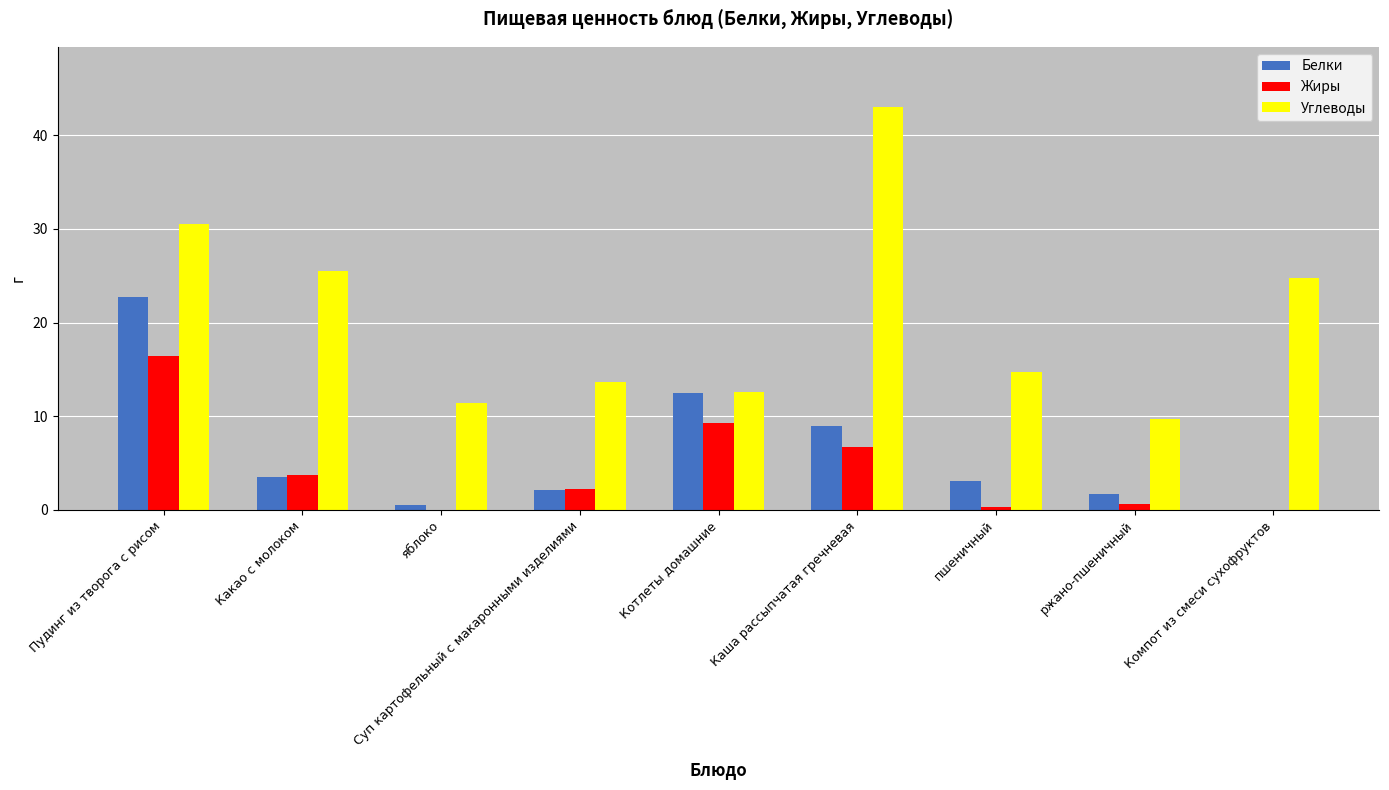

What is the average value of the Углеводы series?

20.7